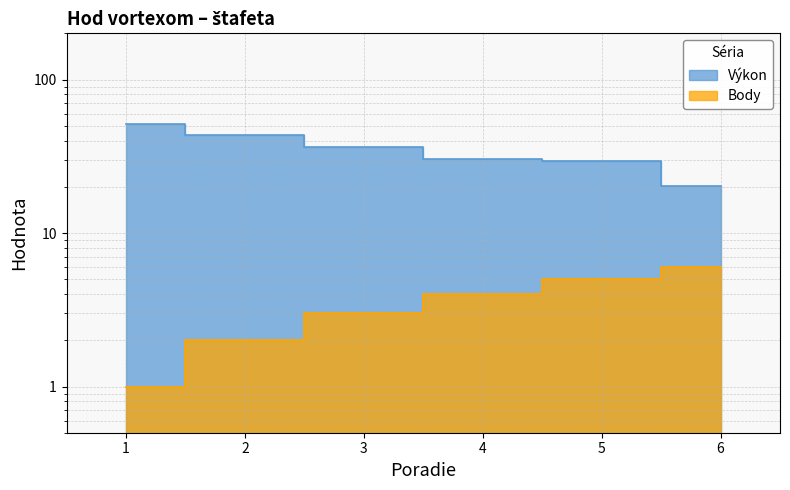

True or false: Body has a value of 2.8 at 2.

False